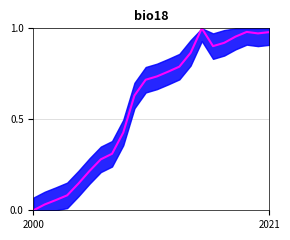

Where is the data nearest to the value 0?

2000